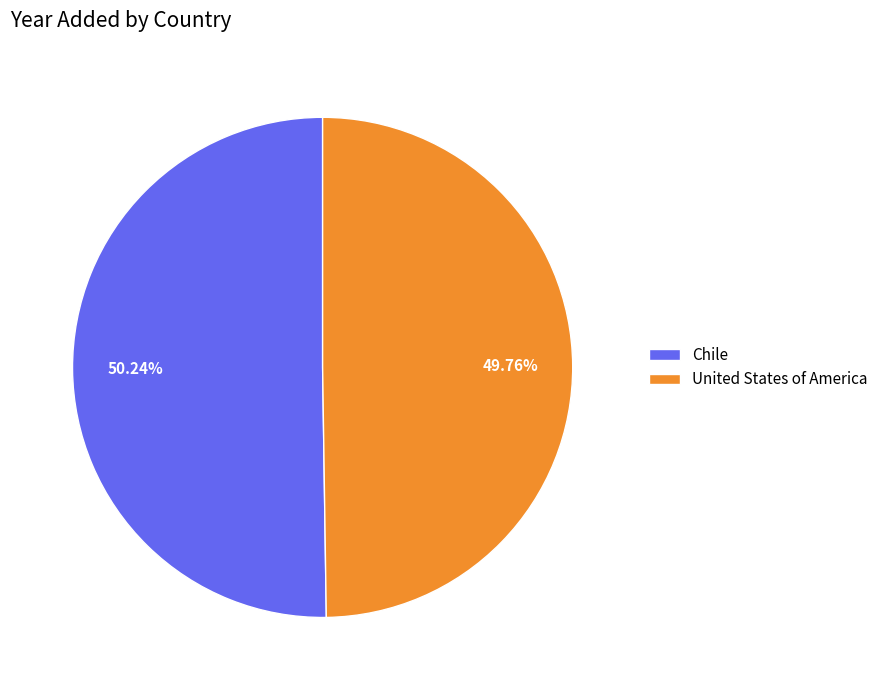

What is the ratio of the value at United States of America to the value at Chile?

1.0